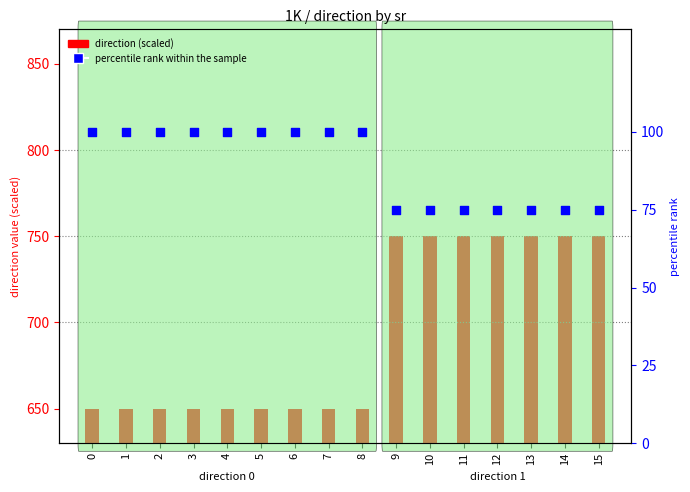

At which category is the sum across all series the highest?

9